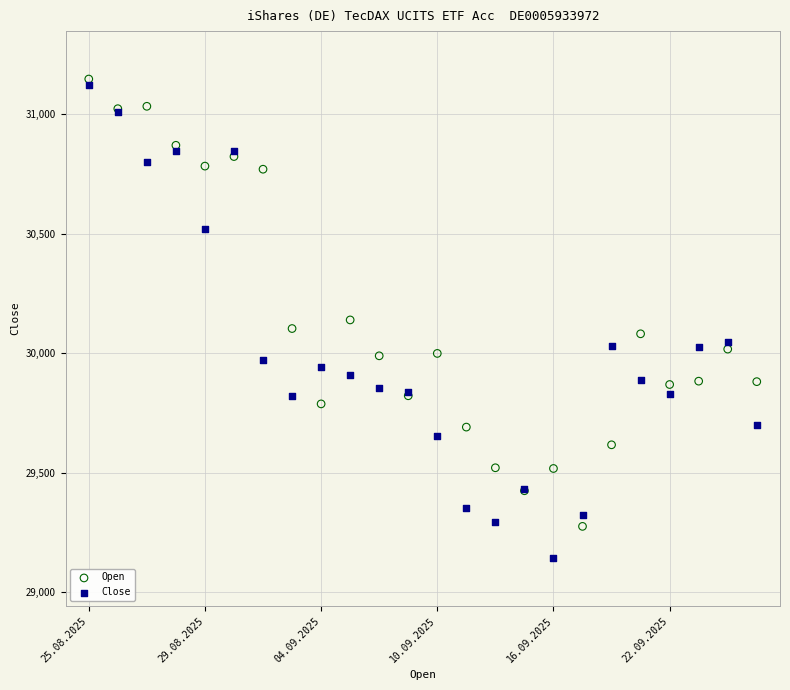

In the Open series, what Y value is closest to 30211?

30139